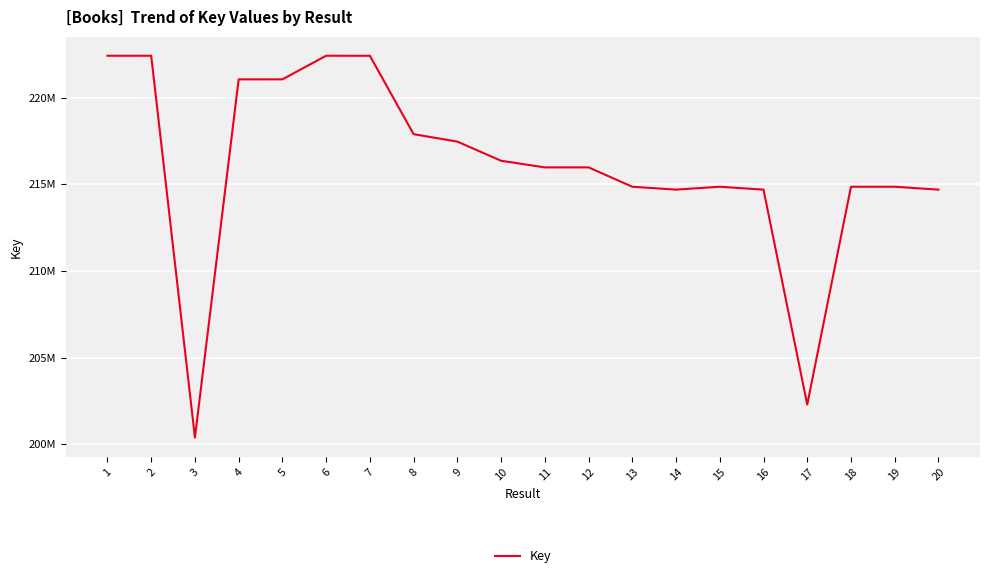

Reading left to right, transcribe all the data shown in this chart.

1=222413177	2=222413934	3=200383837	4=221050700	5=221052113	6=222413873	7=222411994	8=217889108	9=217459149	10=216353931	11=215972334	12=215972292	13=214855716	14=214688517	15=214855334	16=214688035	17=202287625	18=214855123	19=214855755	20=214688074